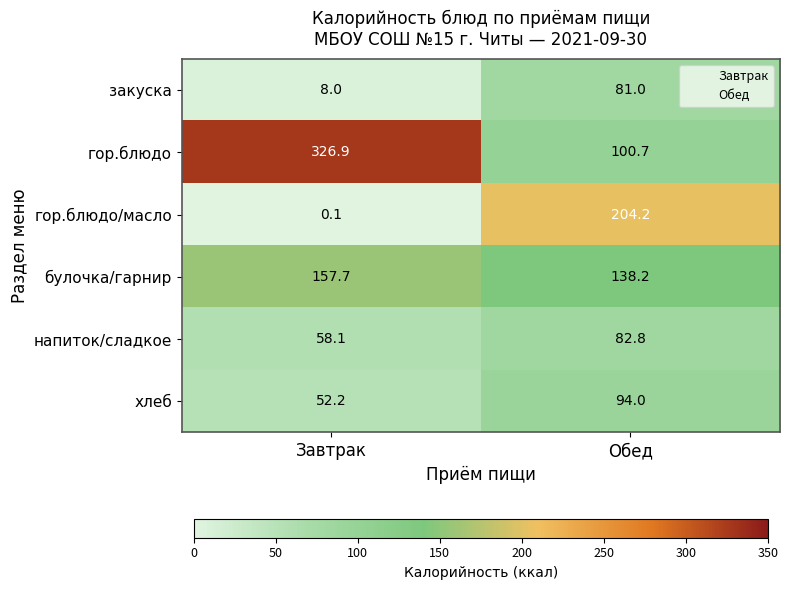

Which category has the lowest value across all series?

Завтрак